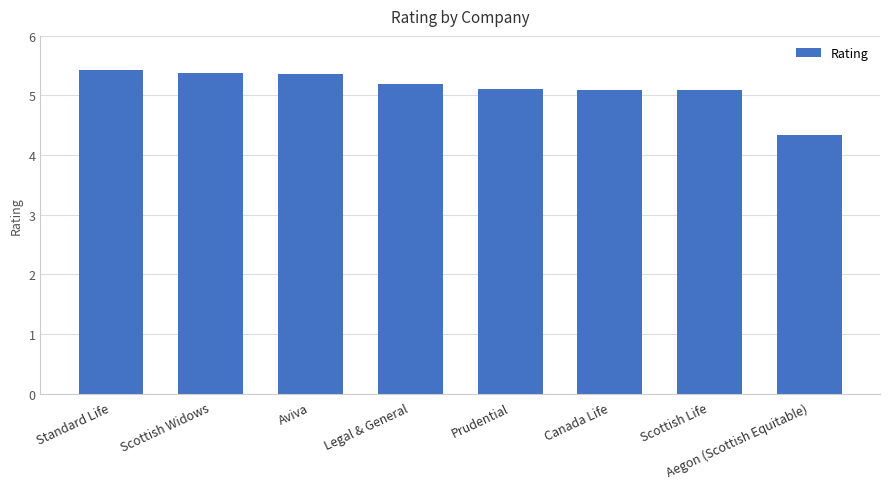

Reading right to left, what are all the values shown in this chart?

4.3	5.1	5.1	5.1	5.2	5.4	5.4	5.4